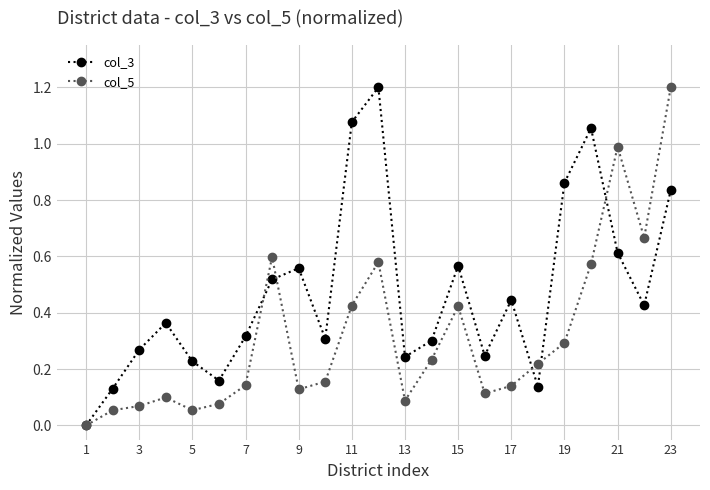

Which series has the largest total across all categories?

col_3